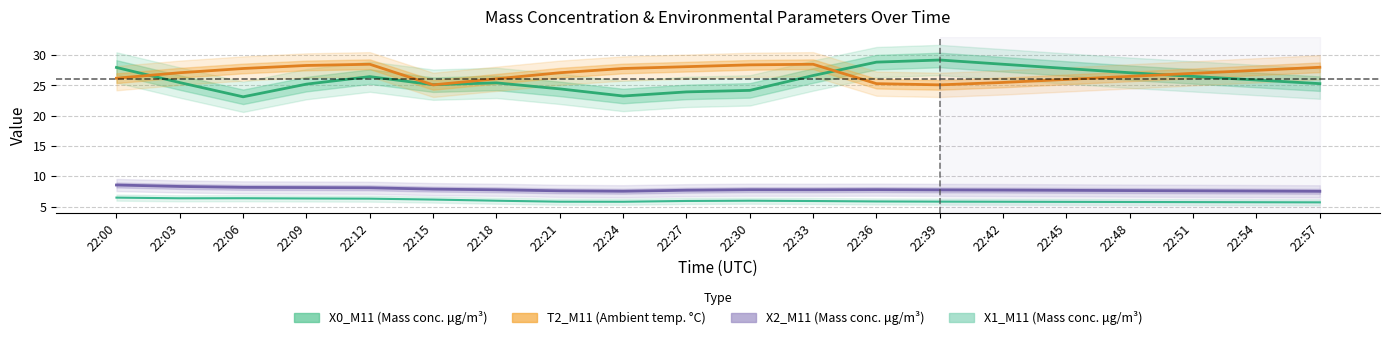

At which label does X0_M11 reach its peak?

22:39